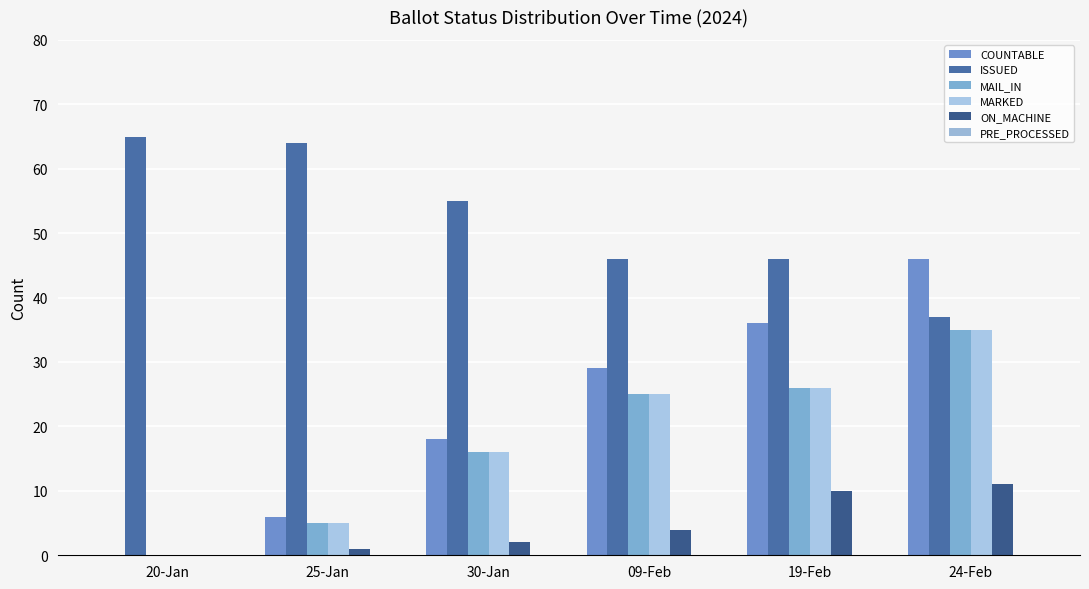

At which category is the sum across all series the highest?

24-Feb